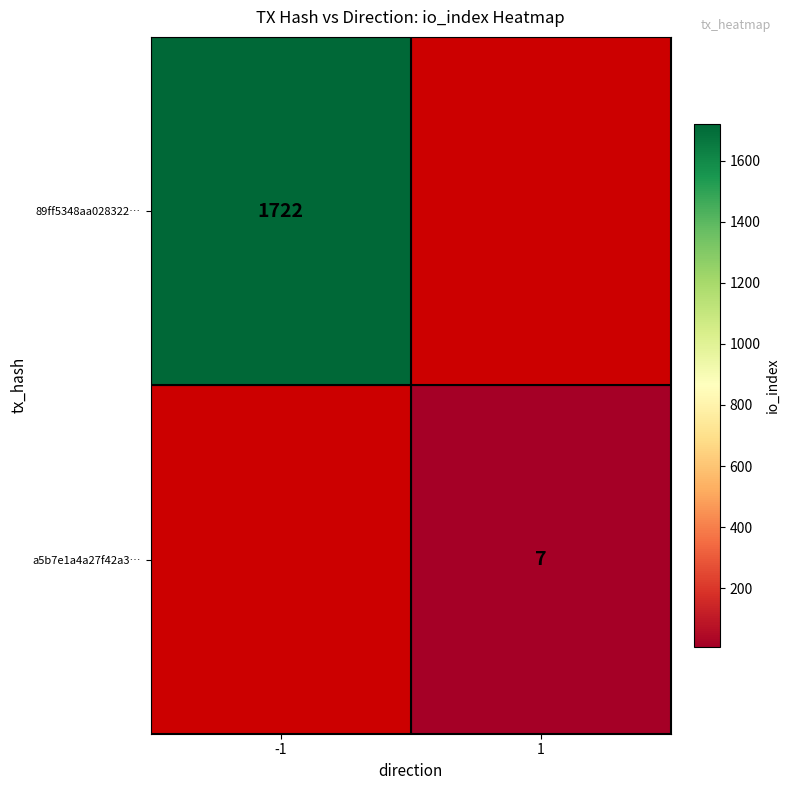

At which category does the chart reach its peak across all series?

-1